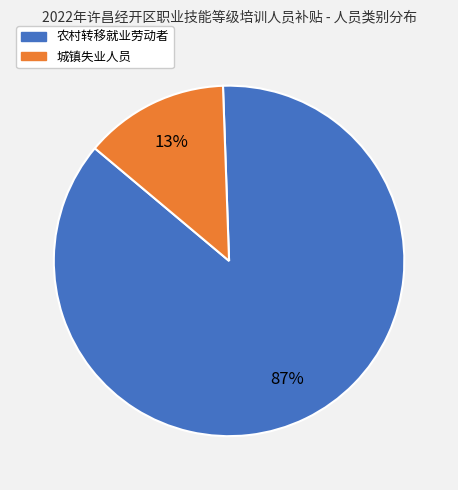

Which slice represents more than half of the pie?

农村转移就业劳动者